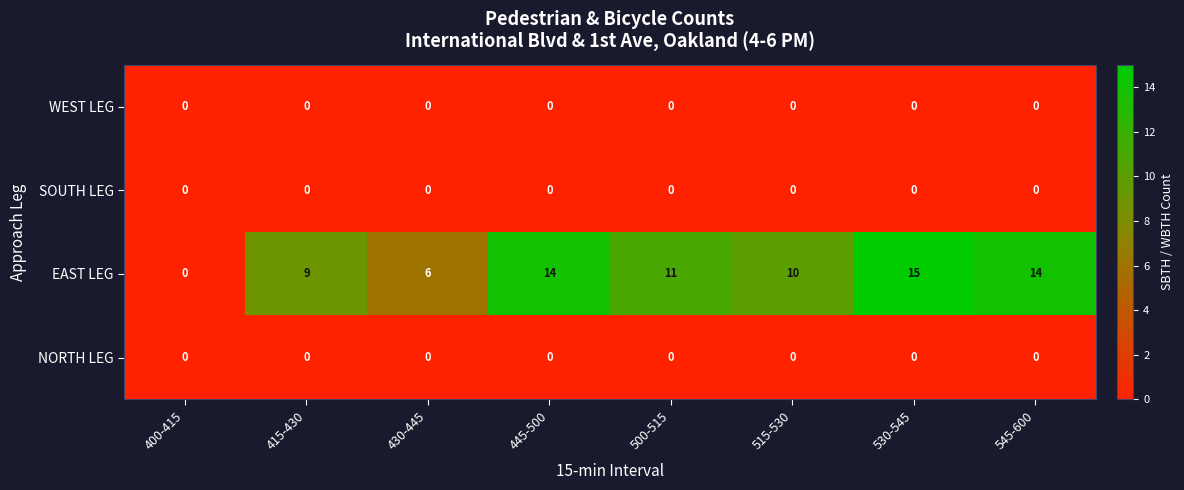

At which label does EAST LEG reach its minimum?

400-415